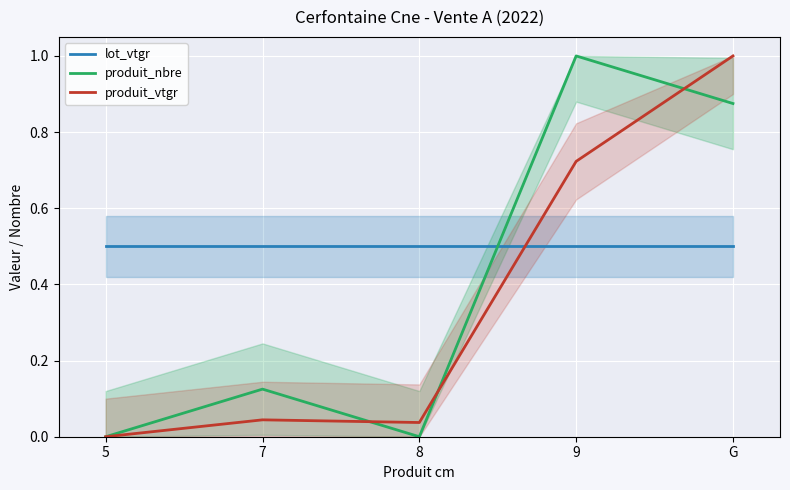

The produit_vtgr series shows 0.3 at 9. True or false?

False